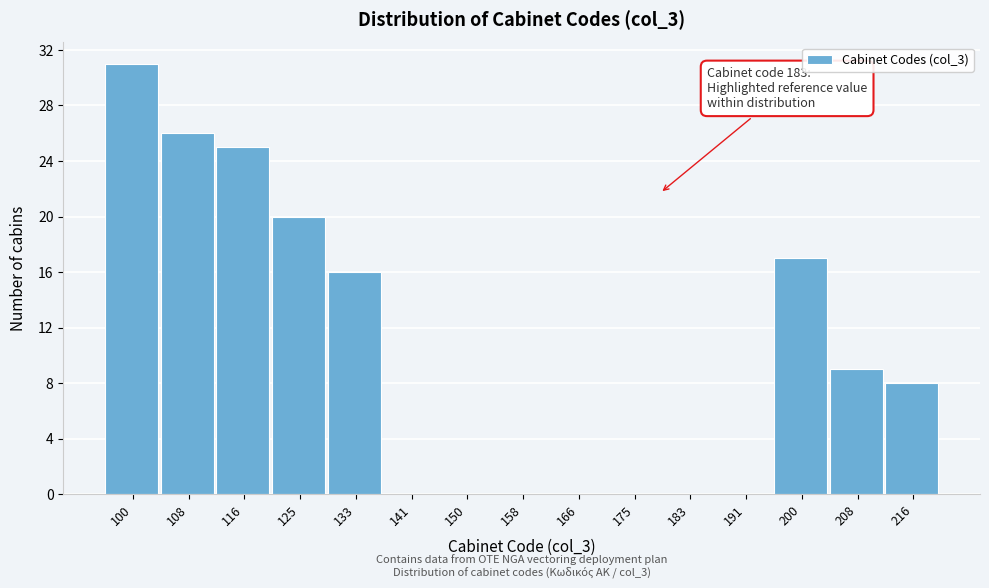

Reading left to right, what are all the values shown in this chart?

100=31	108=26	116=25	125=20	133=16	141=0	150=0	158=0	166=0	175=0	183=0	191=0	200=17	208=9	216=8